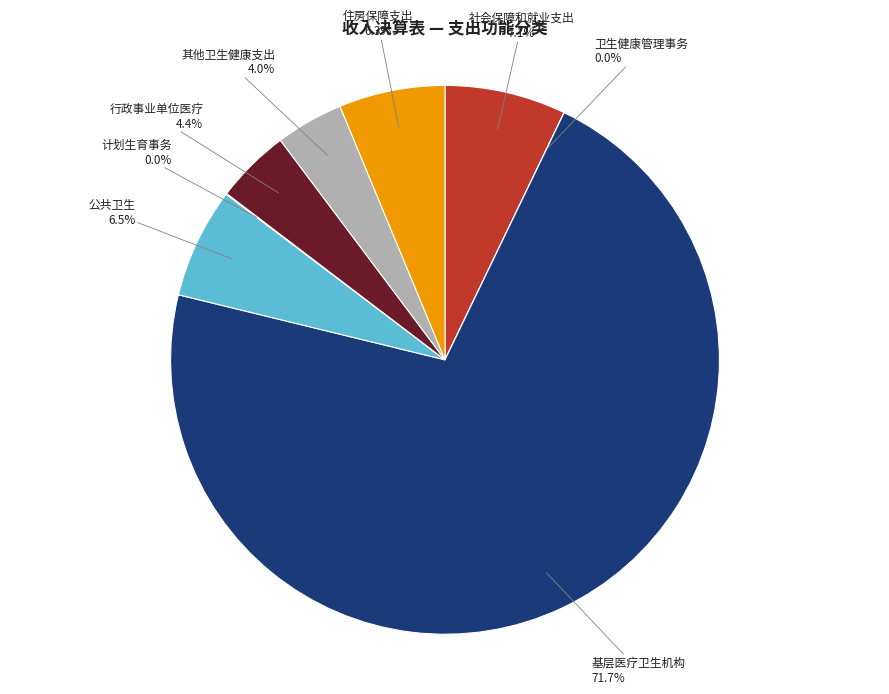

Which has a higher value, 其他卫生健康支出 or 住房保障支出?

住房保障支出